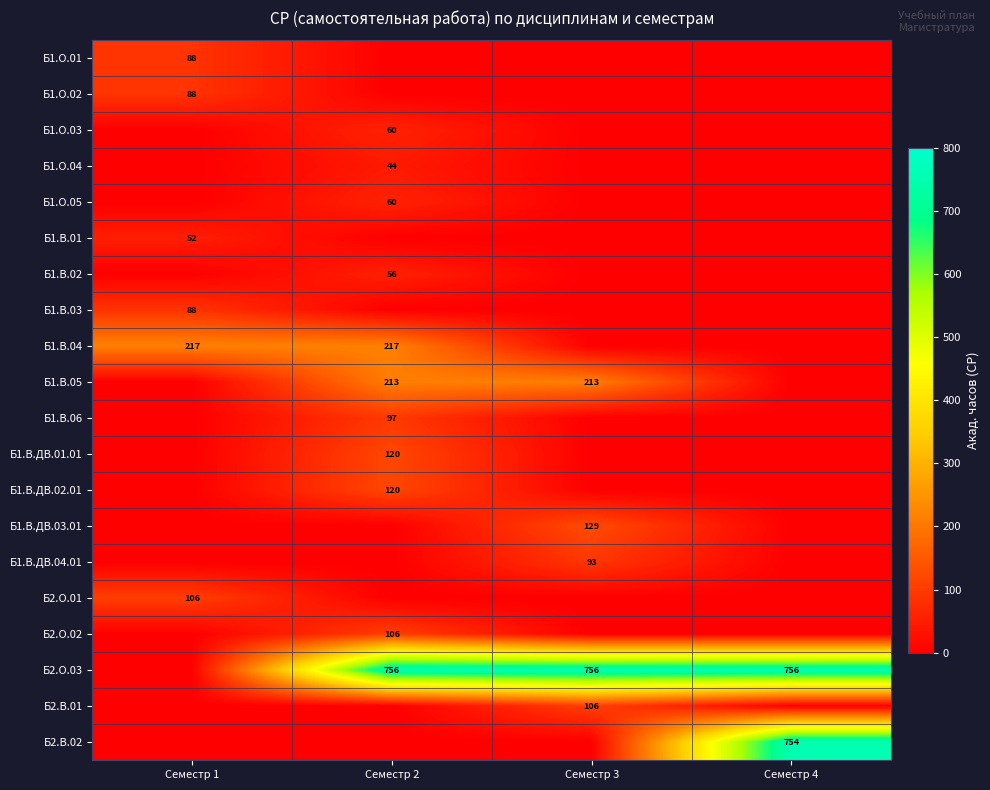

How many series are shown in this chart?

20